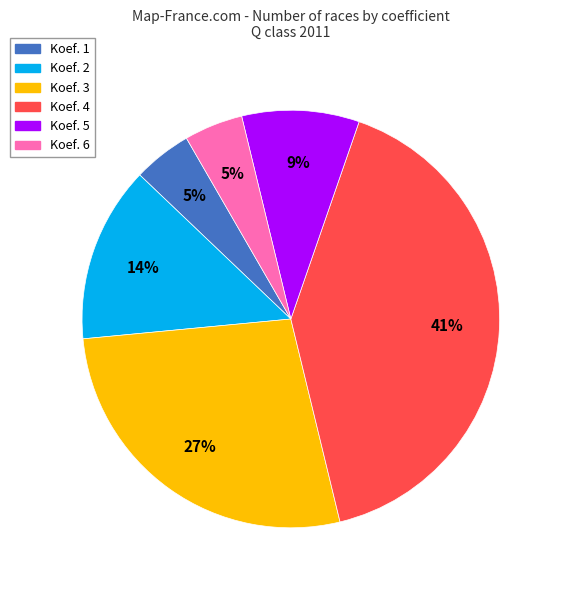

What is the ratio of the value at Koef. 1 to the value at Koef. 6?

1.0